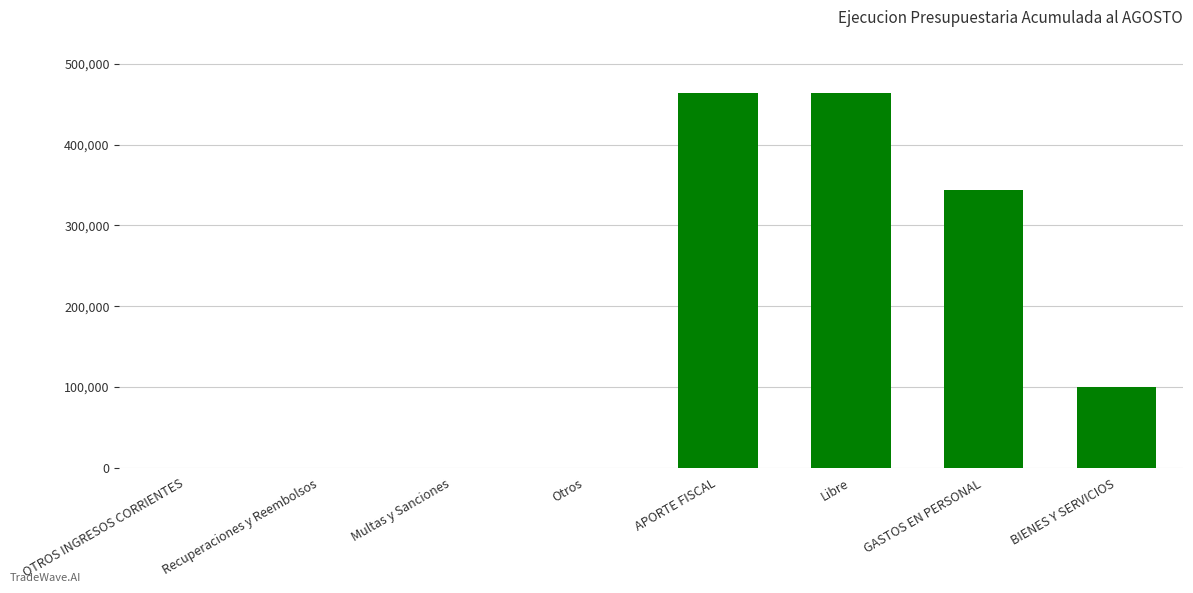

Count the number of data series in this chart.

1